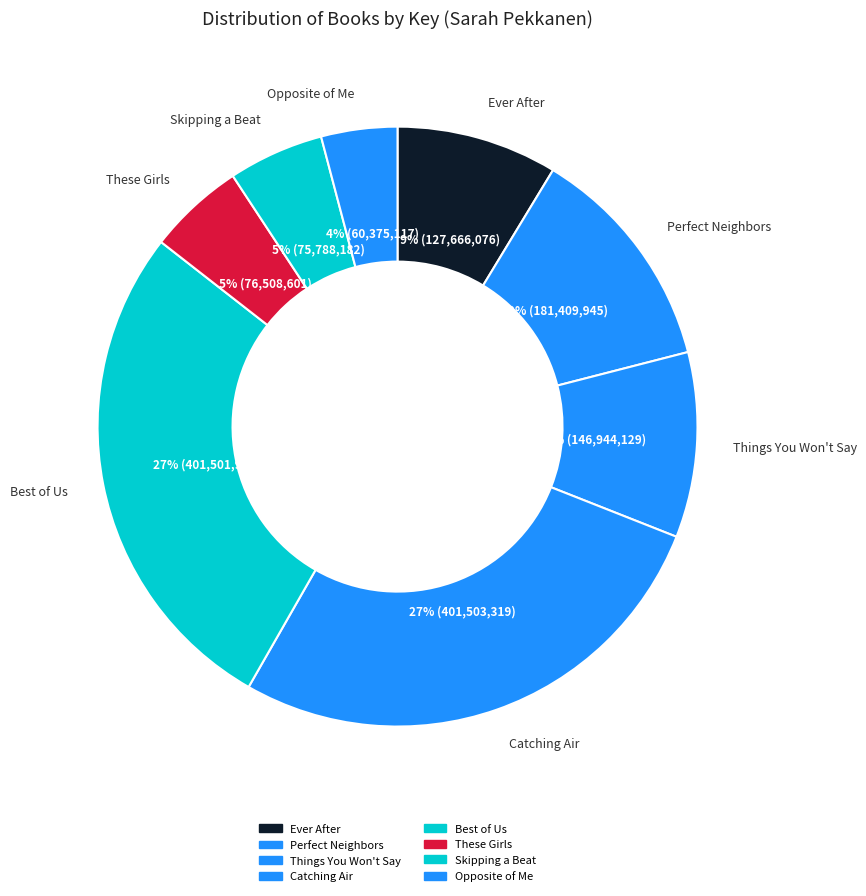

To the nearest percent, what portion does Perfect Neighbors represent?

12%